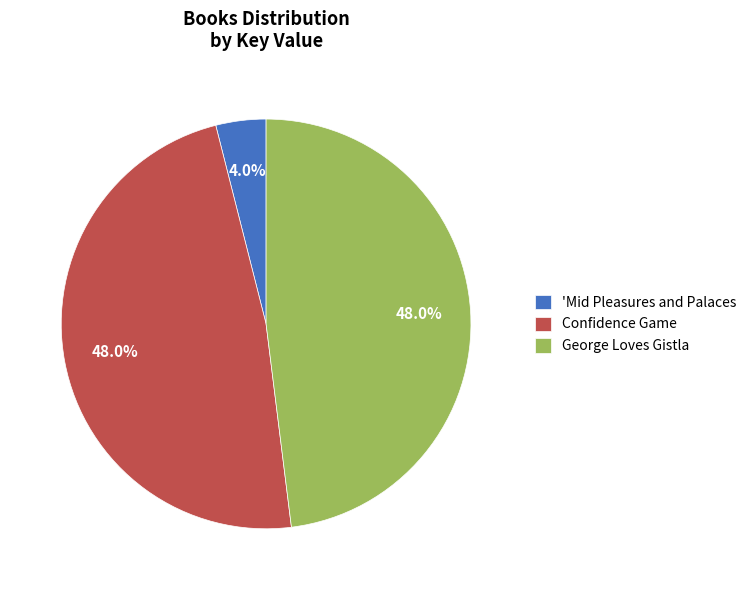

Count the number of slices in the pie.

3